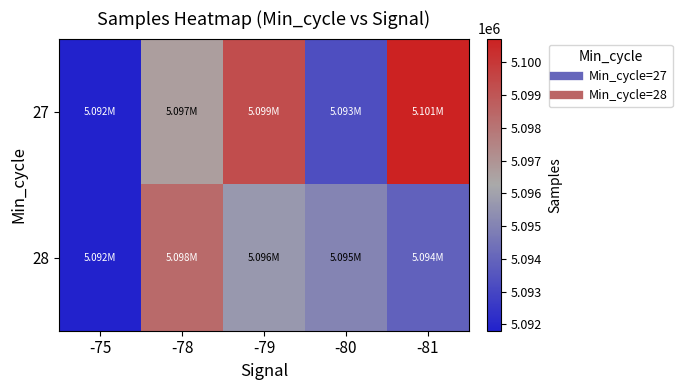

Which label corresponds to the smallest value in the chart?

-75